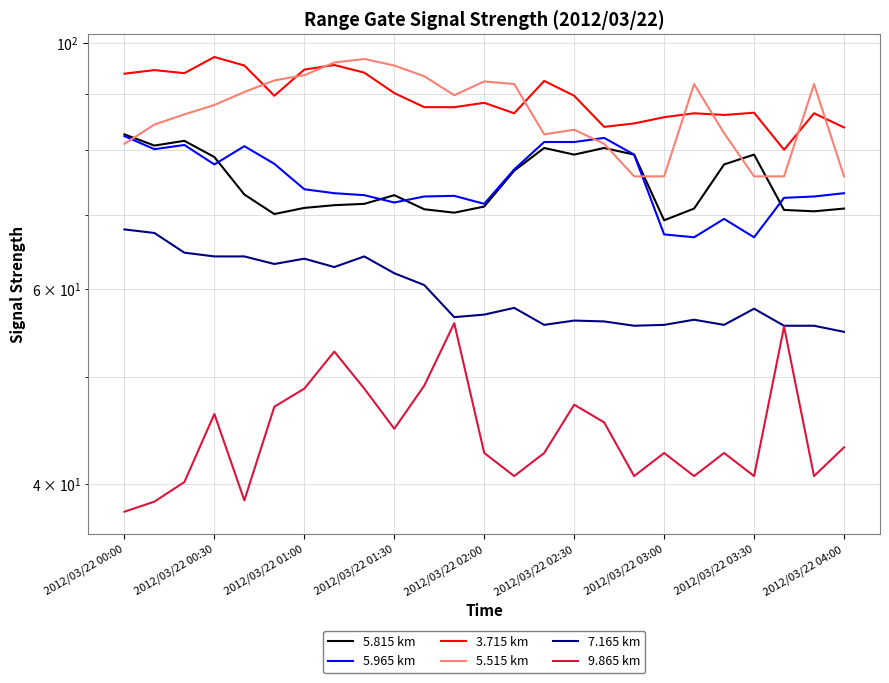

At how many categories does at least one series exceed 70?

25